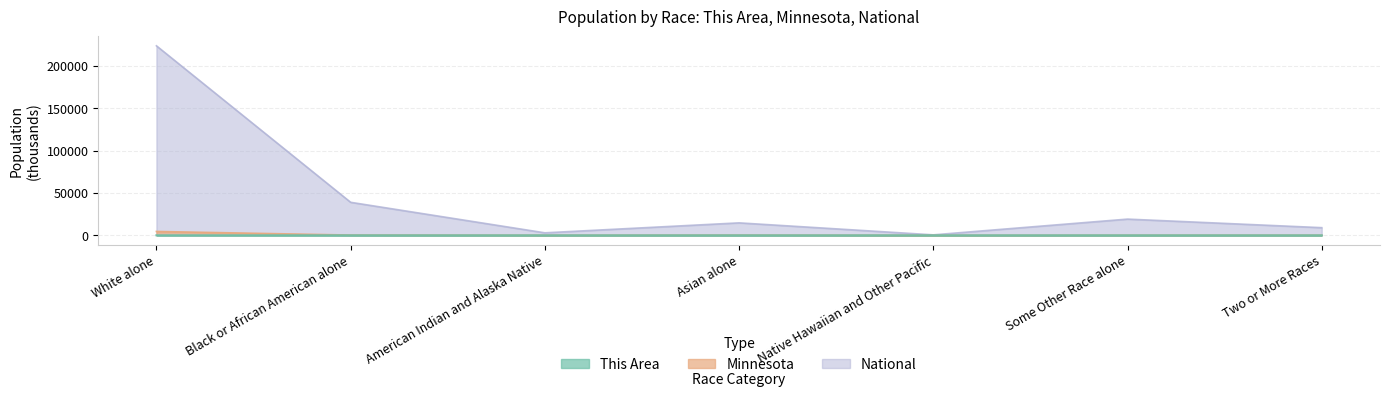

How many interior local valleys does the National series have?

2